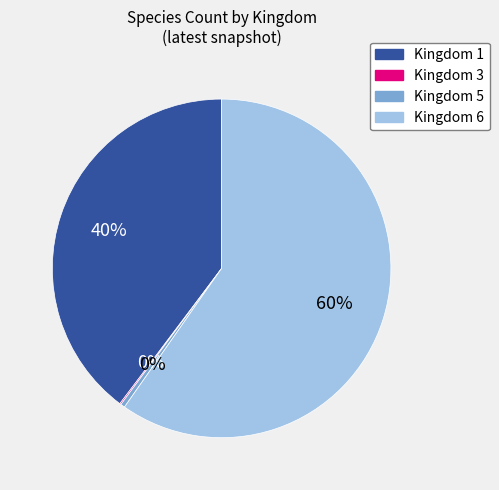

Is there a majority slice in this chart?

Yes